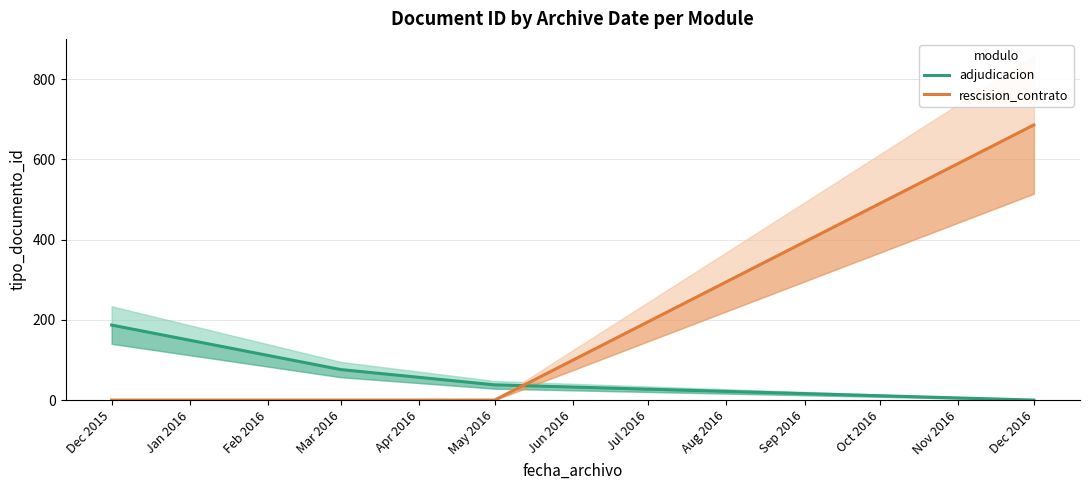

How many values in the adjudicacion series exceed 76?

1